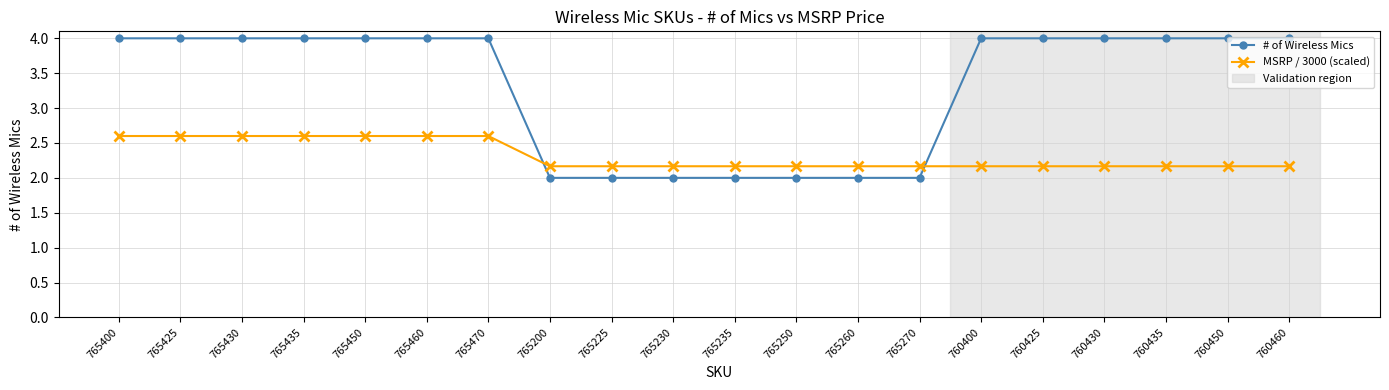

What is the spread (max minus min) of values at 765470?

1.4